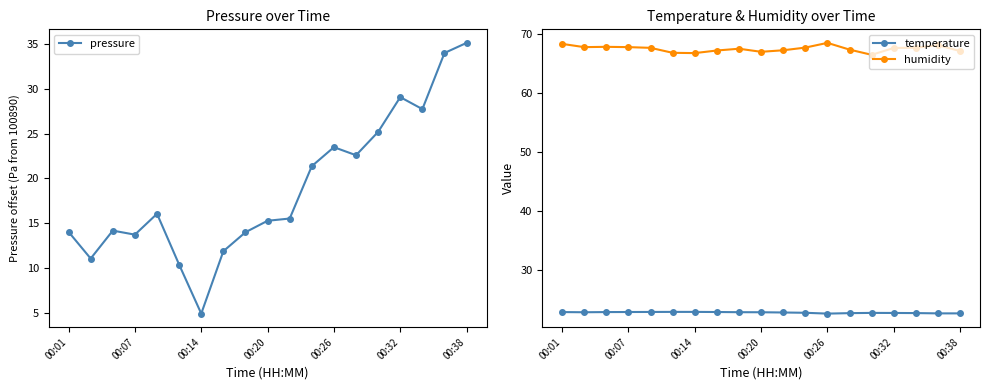

What is the value of the pressure point at the 9th from the left?

14.0